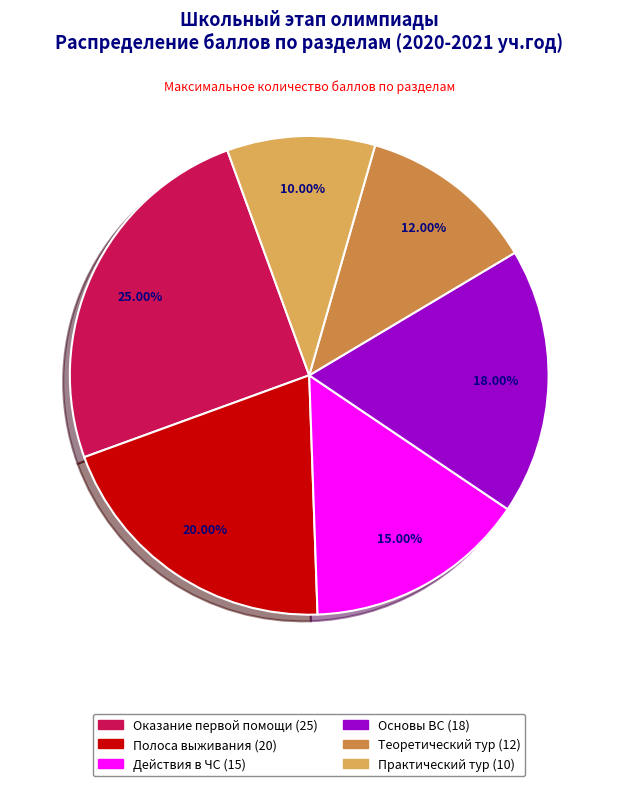

What is the largest slice in the pie chart?

Оказание первой помощи